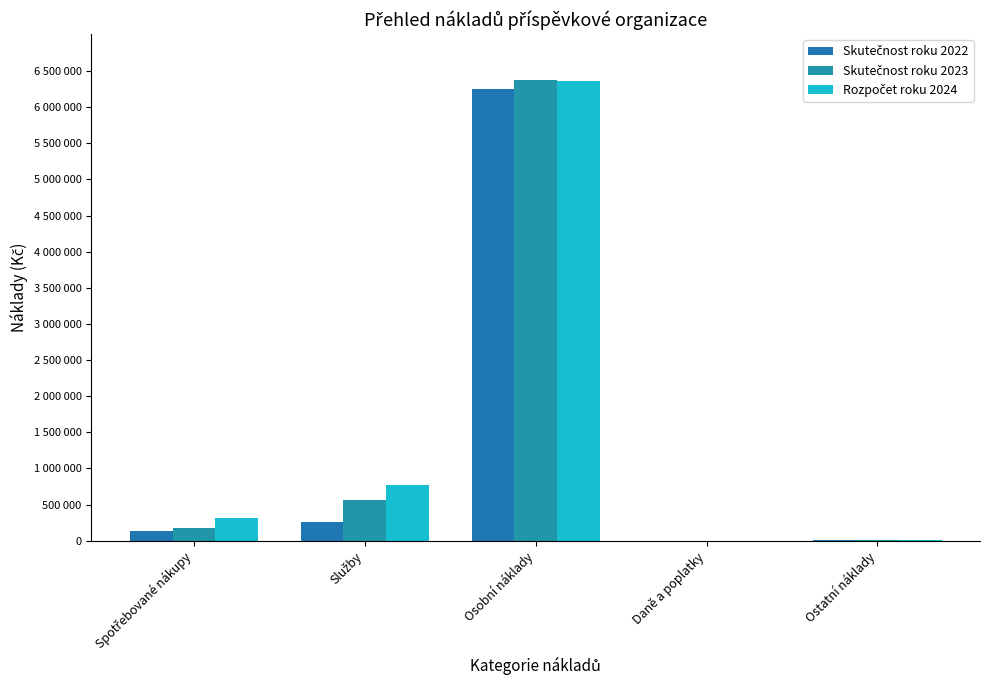

Are the bars horizontal?

No